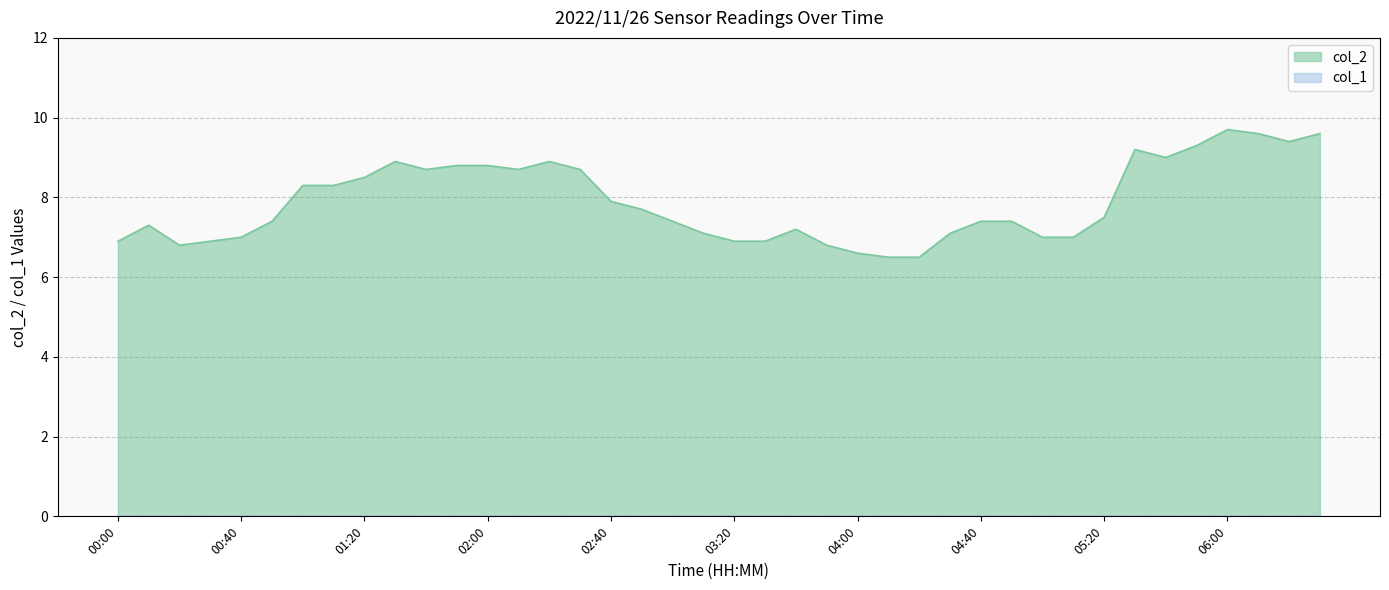

Is it true that the value at 02:40 is 7.9?

True